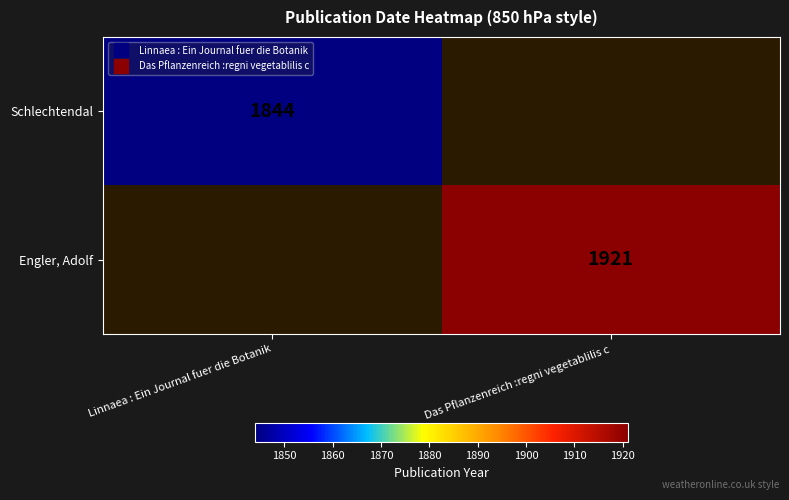

Rank the series at Das Pflanzenreich :regni vegetablilis c from highest to lowest value.

Schlechtendal, Engler, Adolf